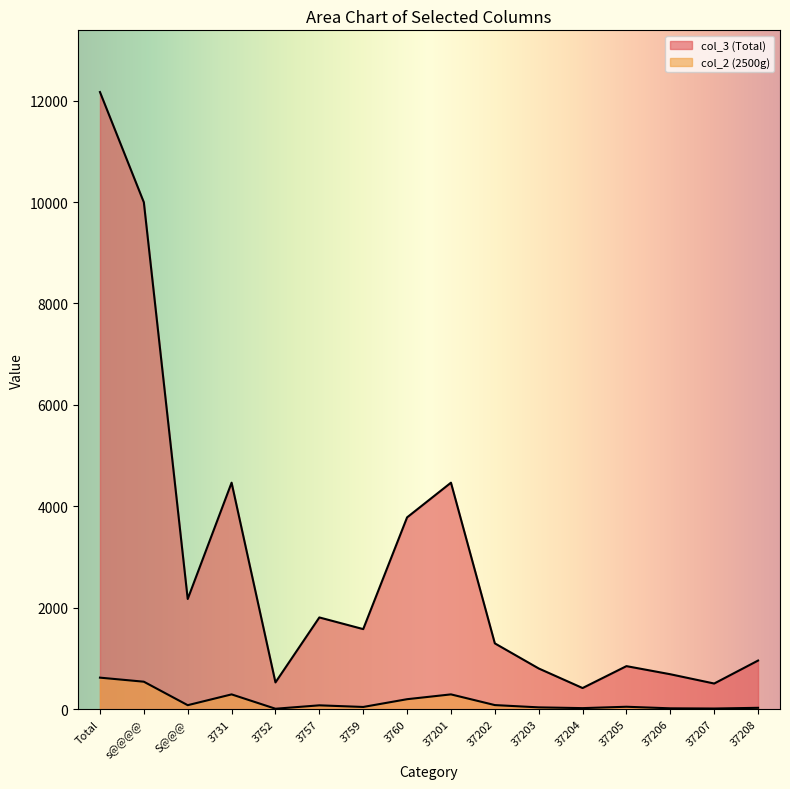

What are all the series names shown in the legend?

col_3 (Total), col_2 (2500g)